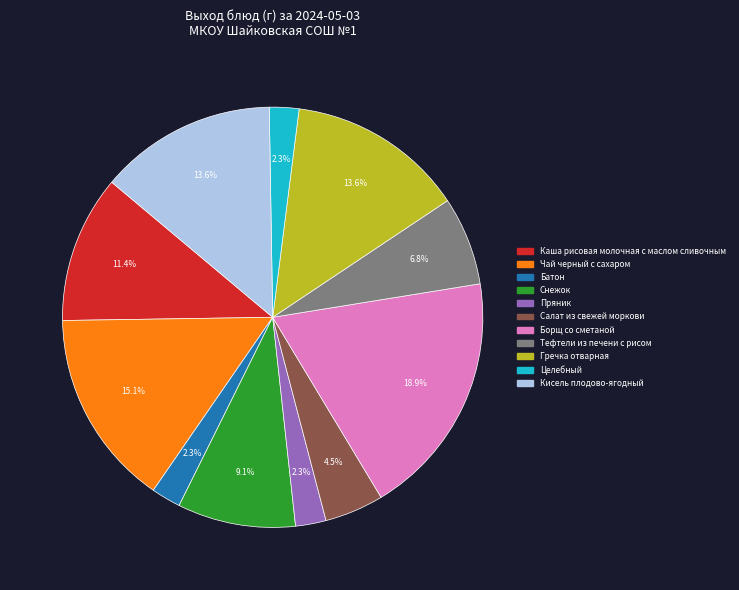

How much of the chart is everything except Салат из свежей моркови?

95.5%